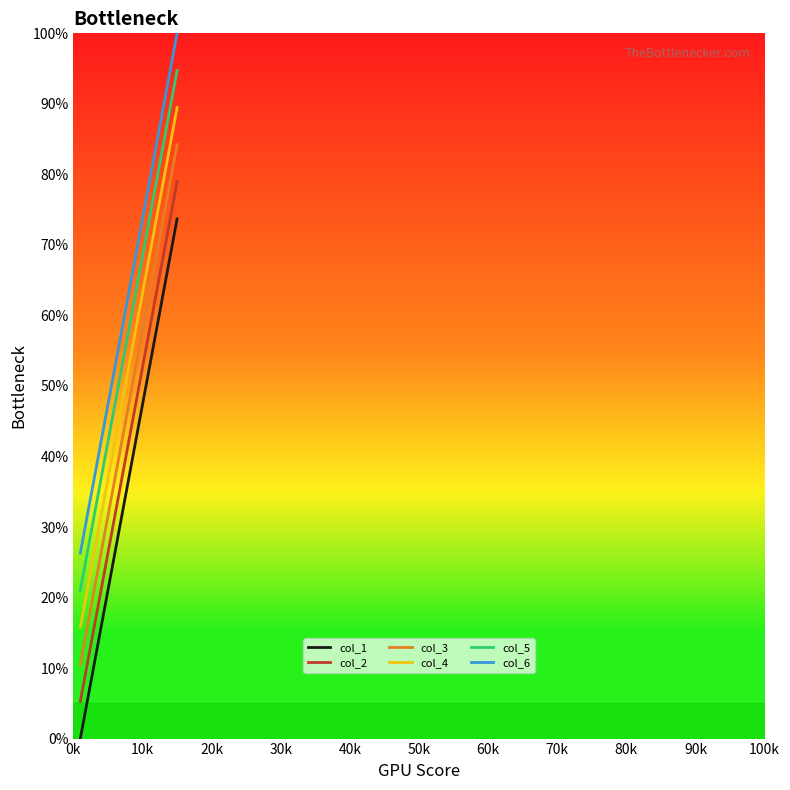

True or false: col_6 and col_3 intersect in this chart.

False